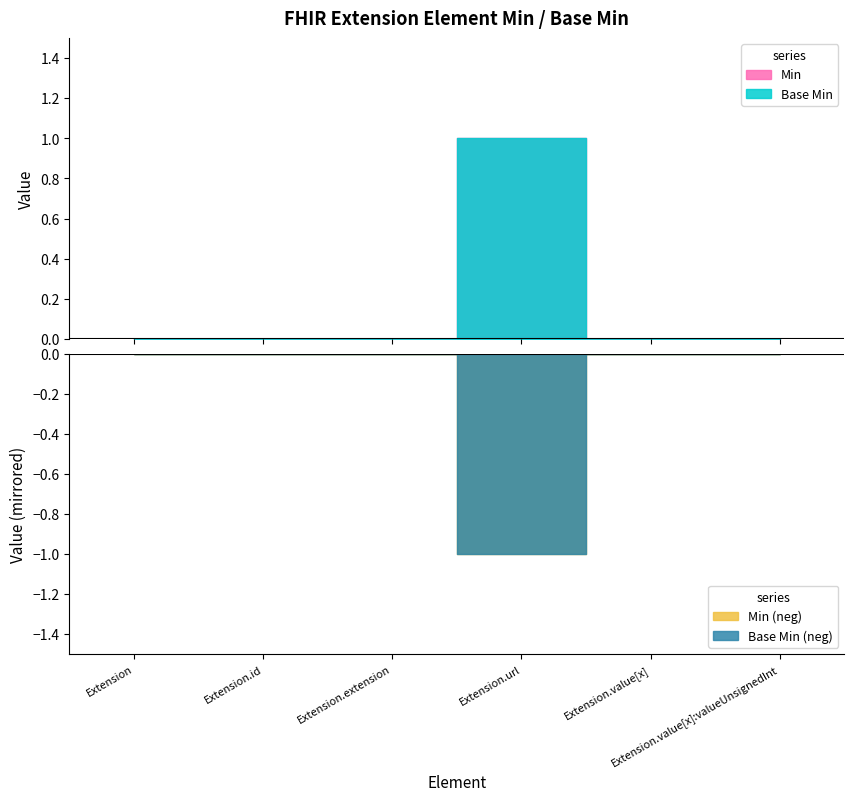

Rank the series at Extension.value[x]:valueUnsignedInt from lowest to highest value.

Min, Base Min